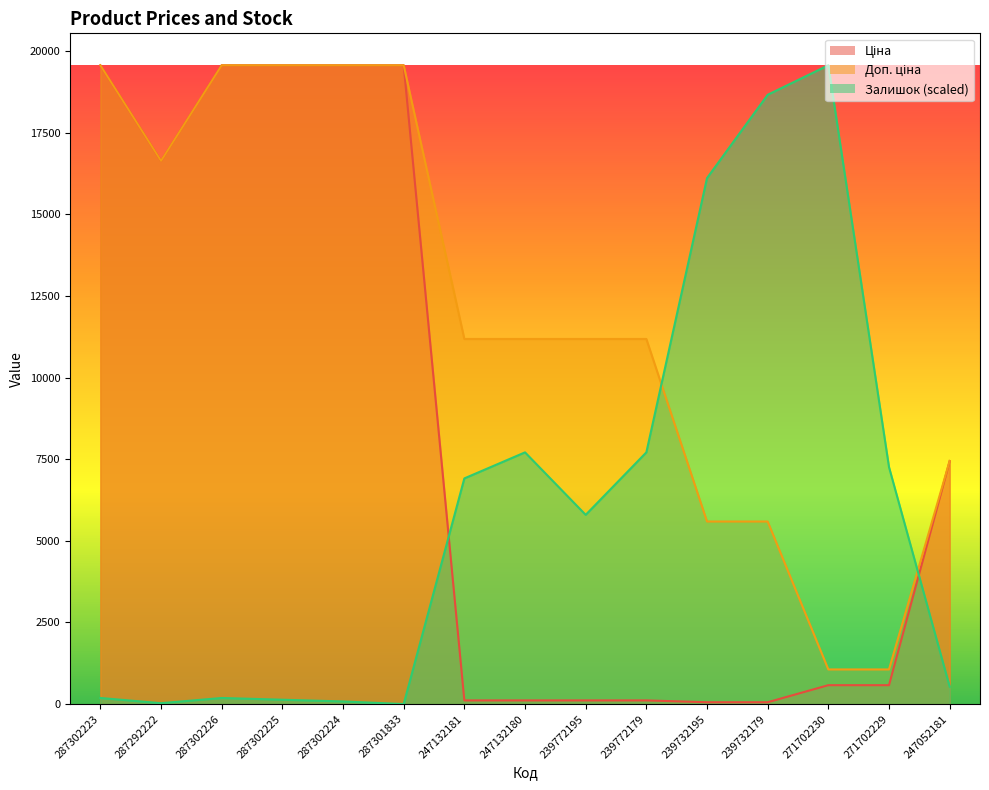

What is the label of the 8th point from the right?

247132180